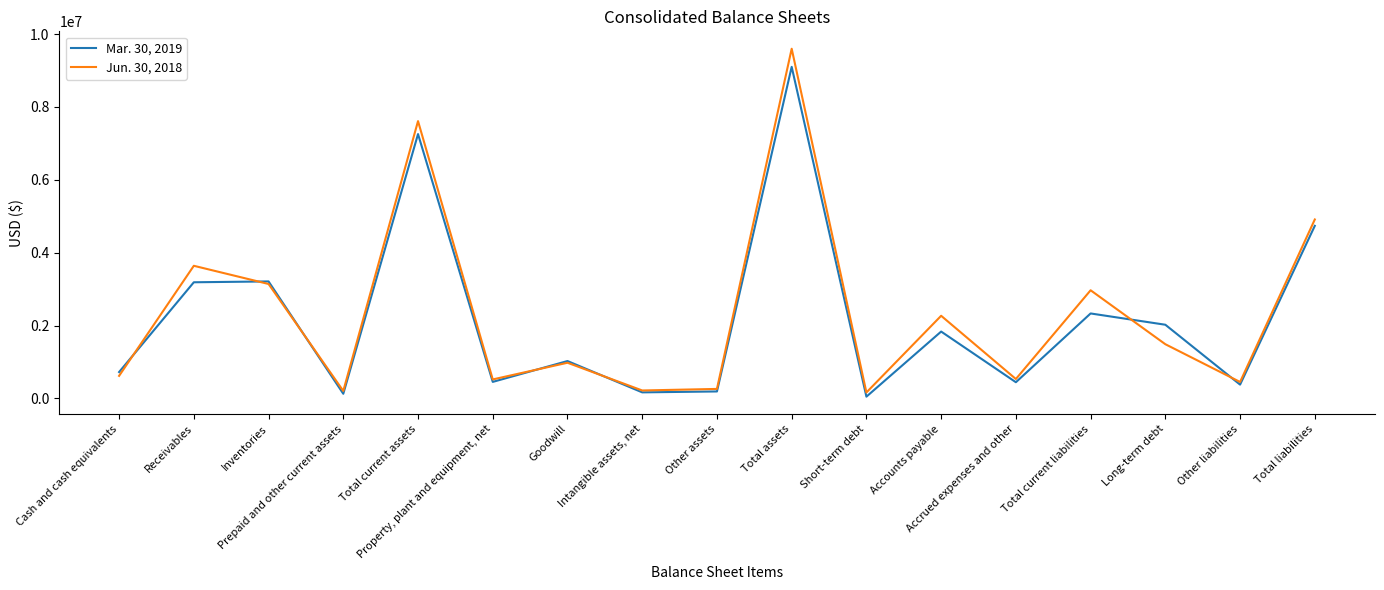

What position from the right is Short-term debt?

7